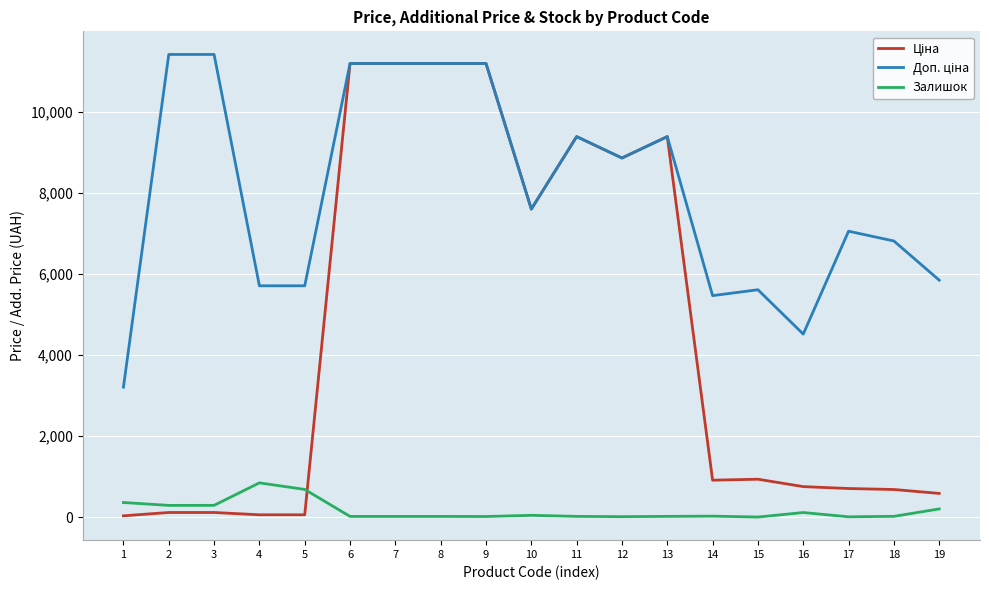

At which label does Доп. ціна reach its peak?

2